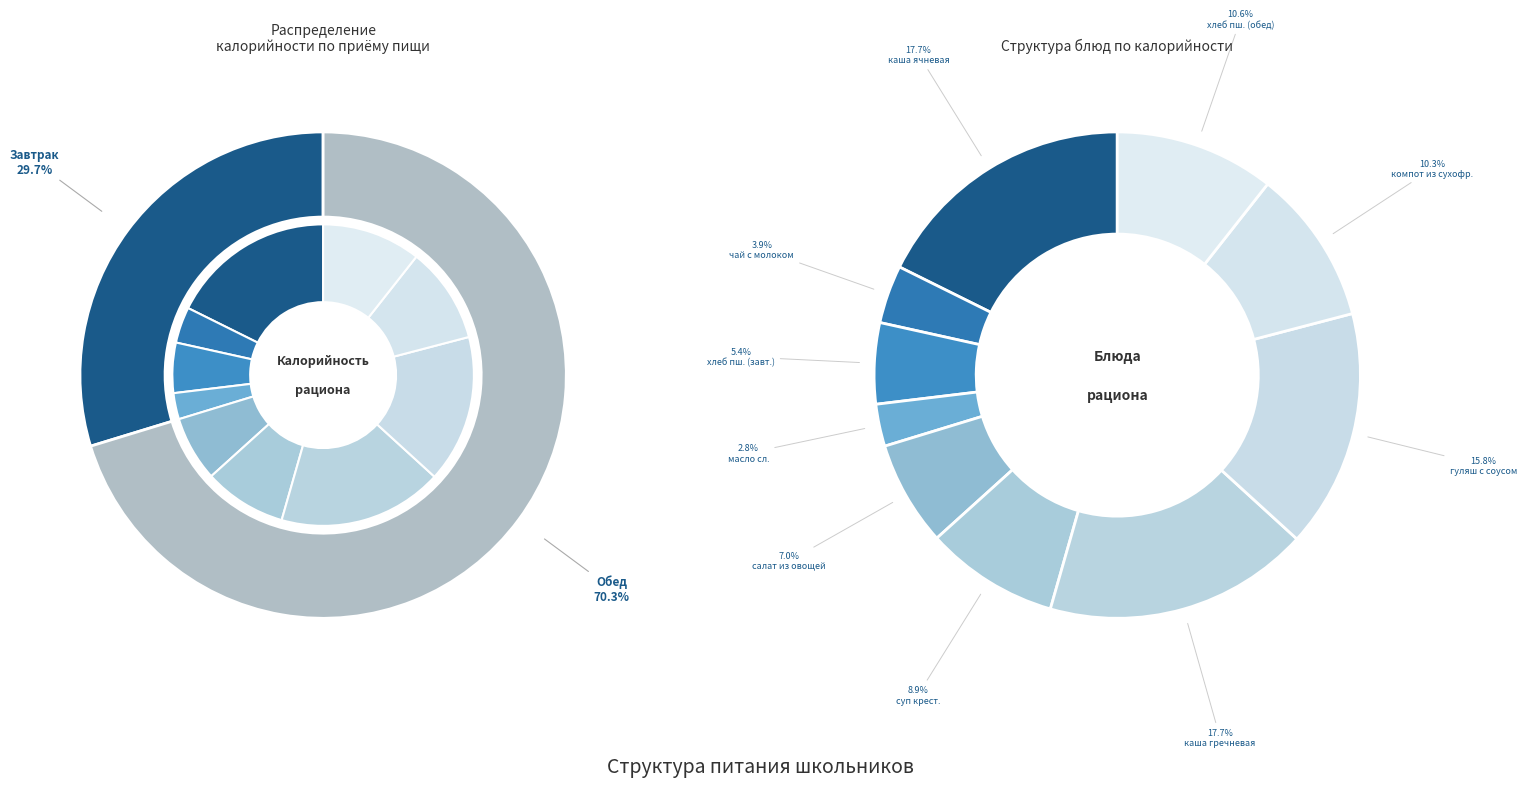

Rank the categories by value from lowest to highest.

Завтрак, Обед